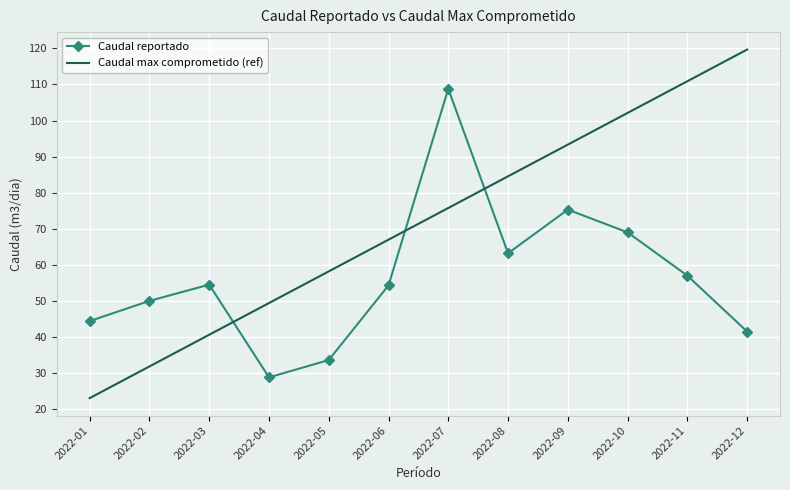

Is it true that Caudal max comprometido (ref) equals 20.8 at 2022-04?

False